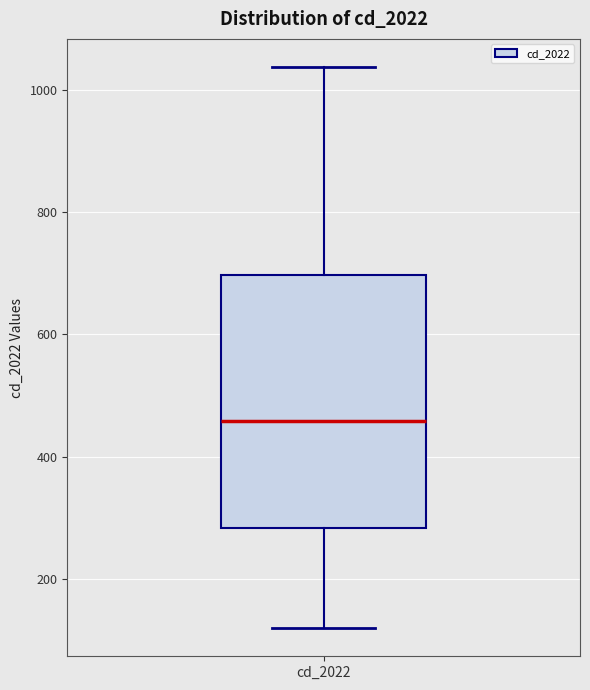

Read this box plot against the y-axis: the position of the median line, the range covered by the box, and the ends of both whiskers. The values are not printed on the chart, so give them approximately, as read against the axis.

median 460, box 280 to 700, whiskers 120 to 1040